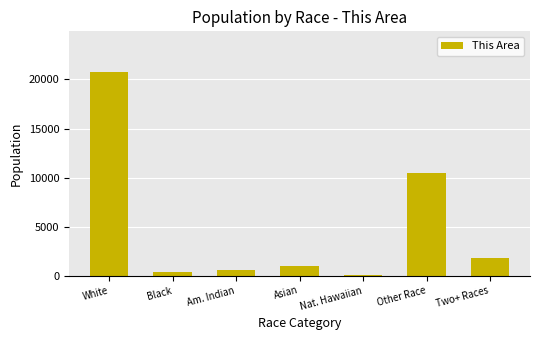

The value at White is 36978. True or false?

False